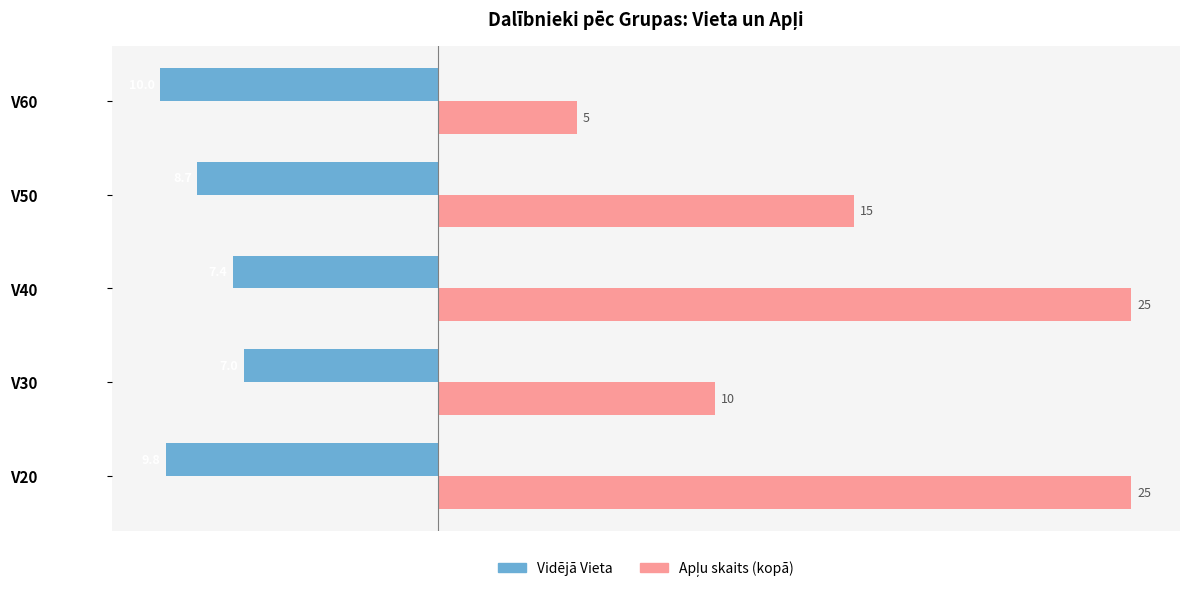

At how many categories does at least one series exceed 8?

4